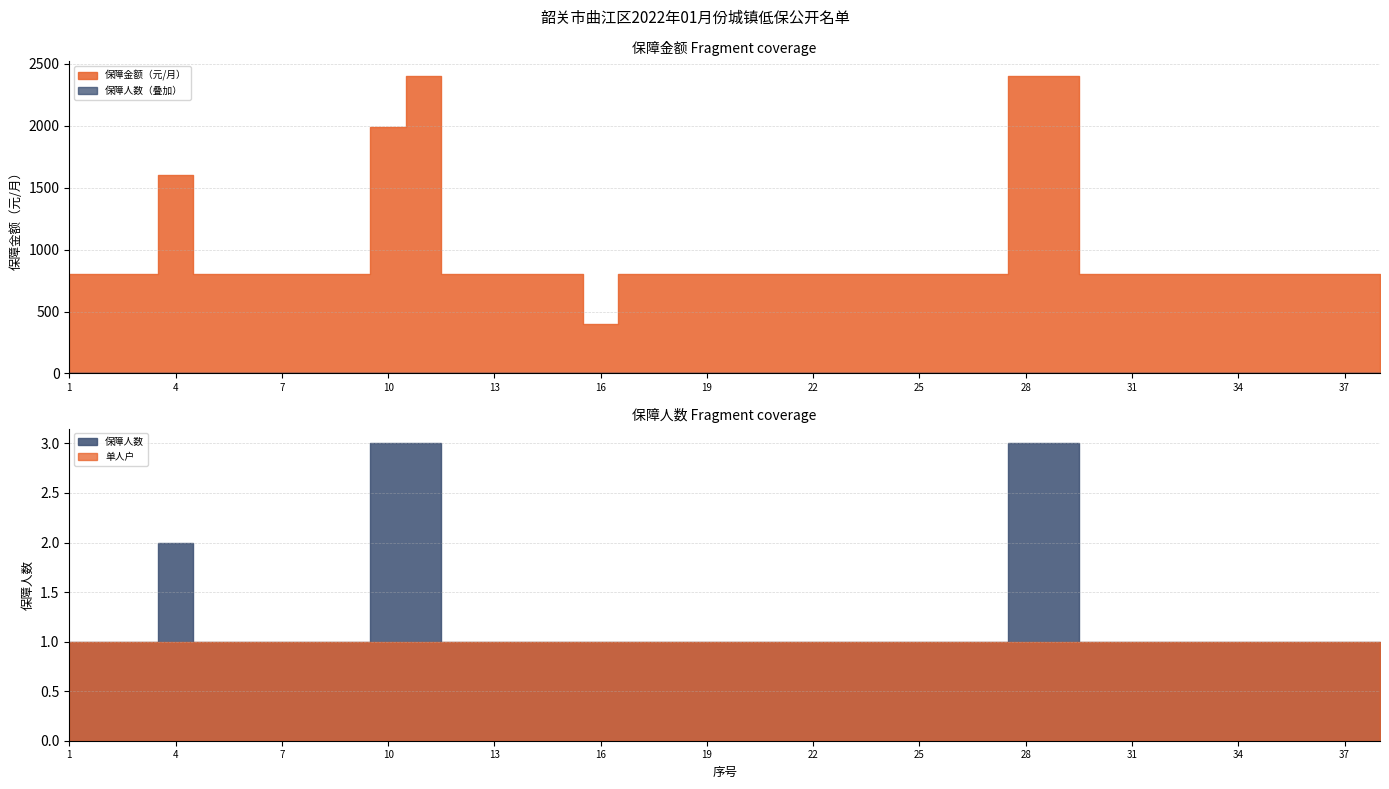

What is the difference between the maximum and minimum values in the 保障金额（元/月） series?

2000